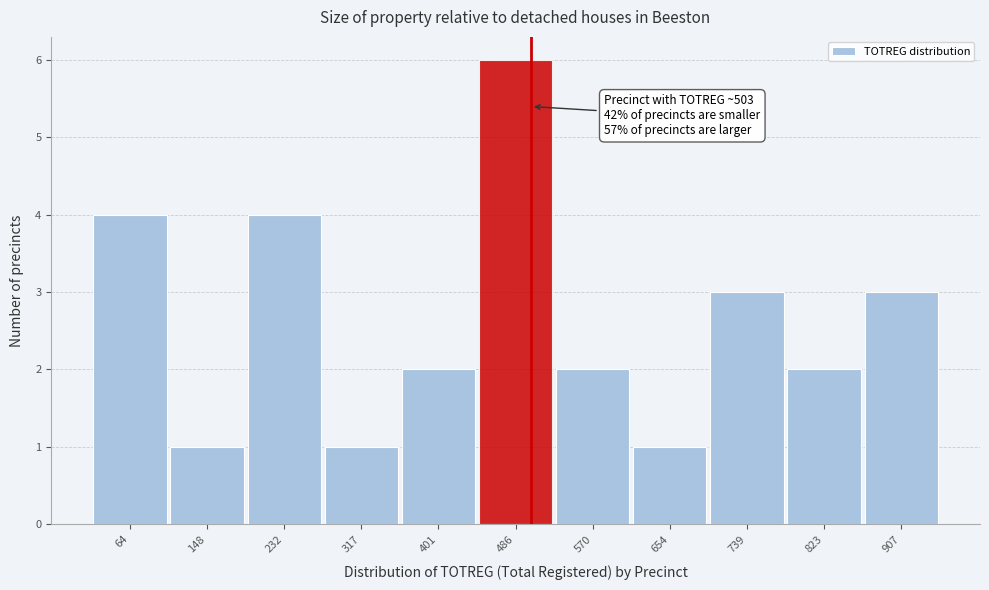

Which range on the x-axis has the tallest bar?

440 to 530